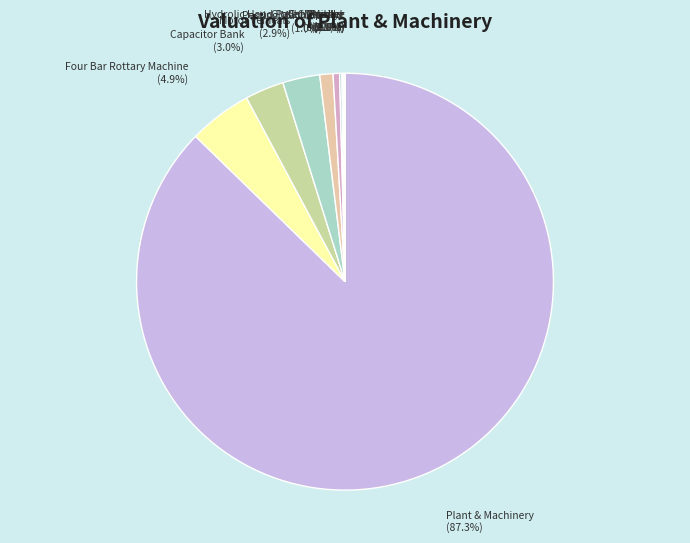

Is there any slice that represents more than half of the pie?

Yes